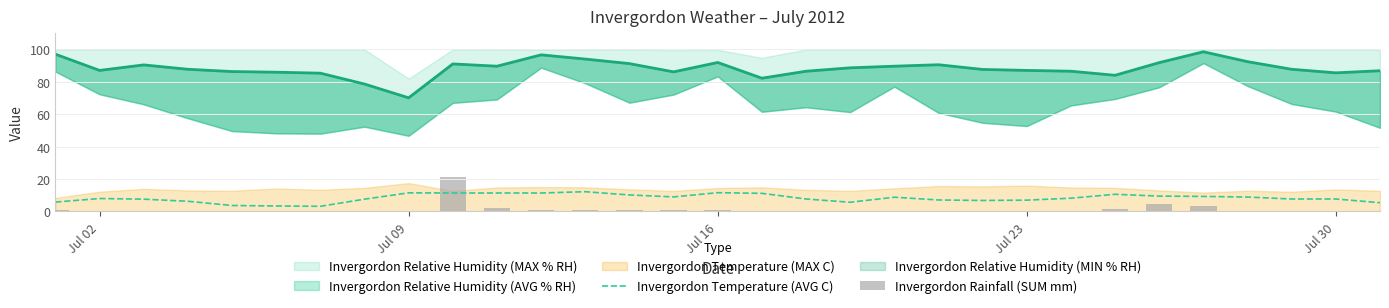

What is the highest value of the Invergordon Temperature (AVG C) series?

12.2